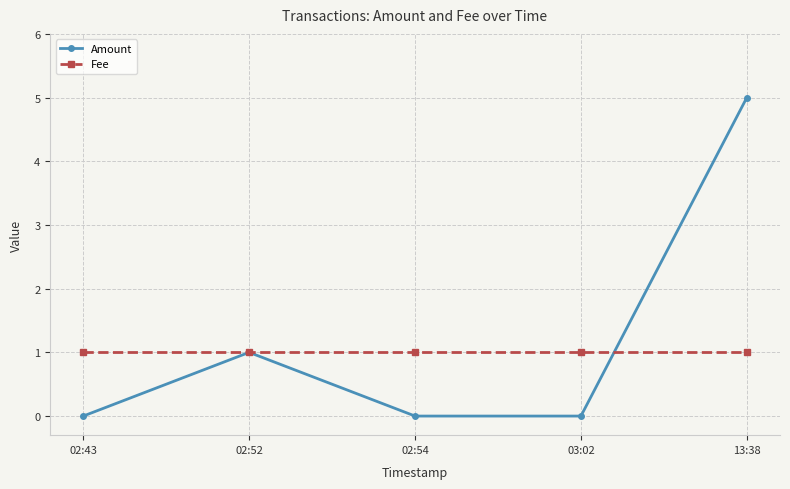

Between 02:52 and 03:02, which series saw the biggest shift?

Amount